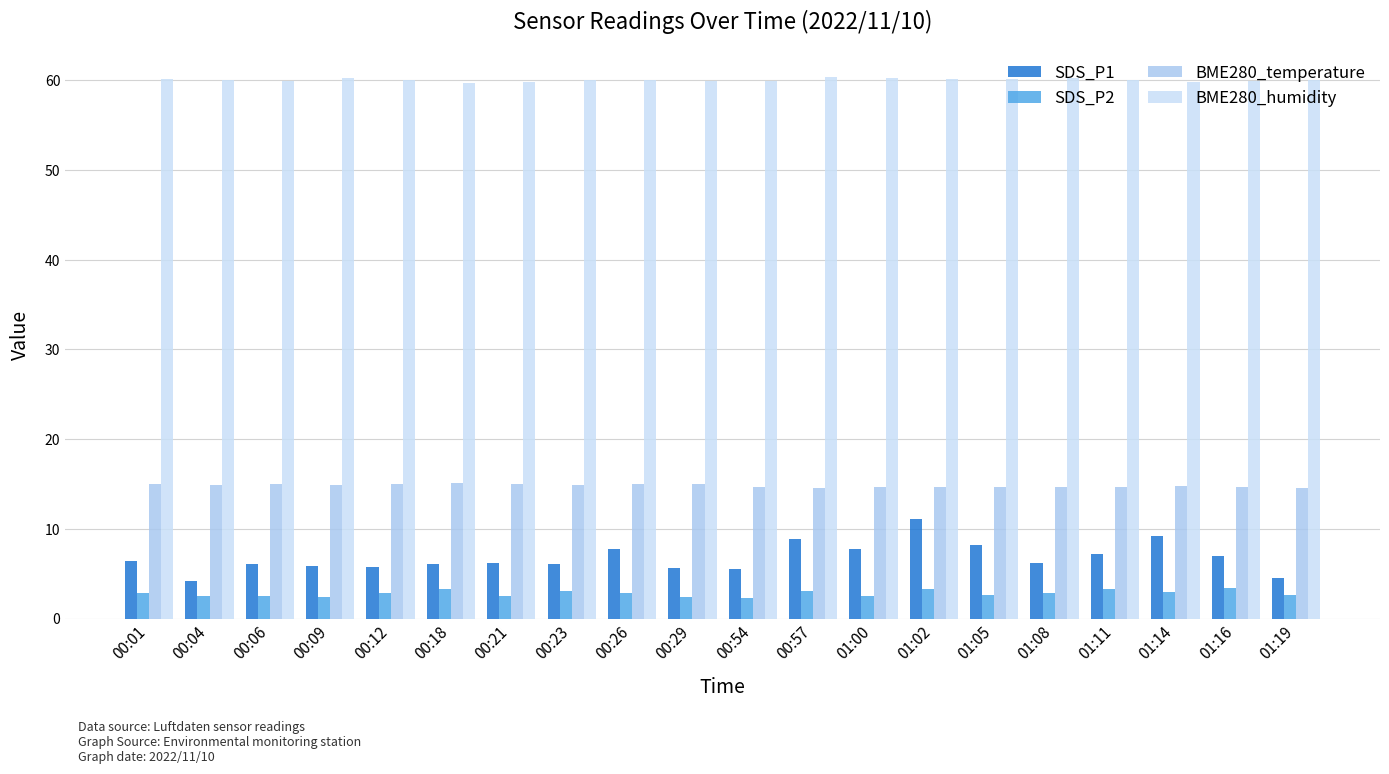

At how many categories does at least one series exceed 32?

20